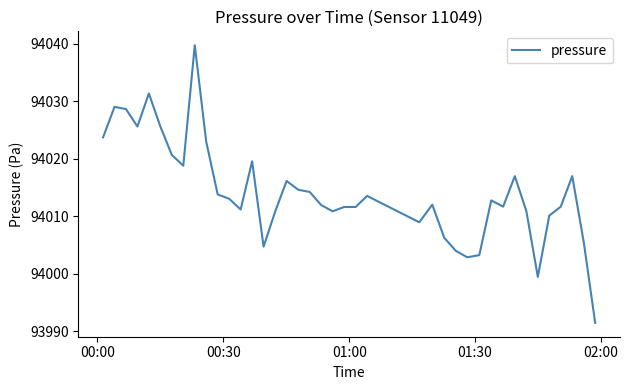

What is the difference between the maximum and minimum values?

48.3